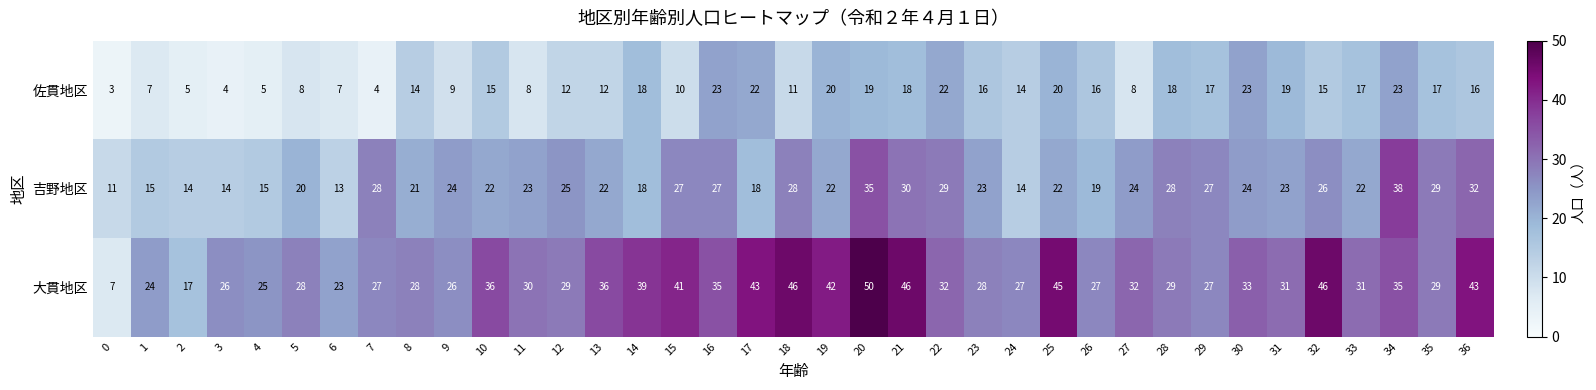

How many series are shown in this chart?

3